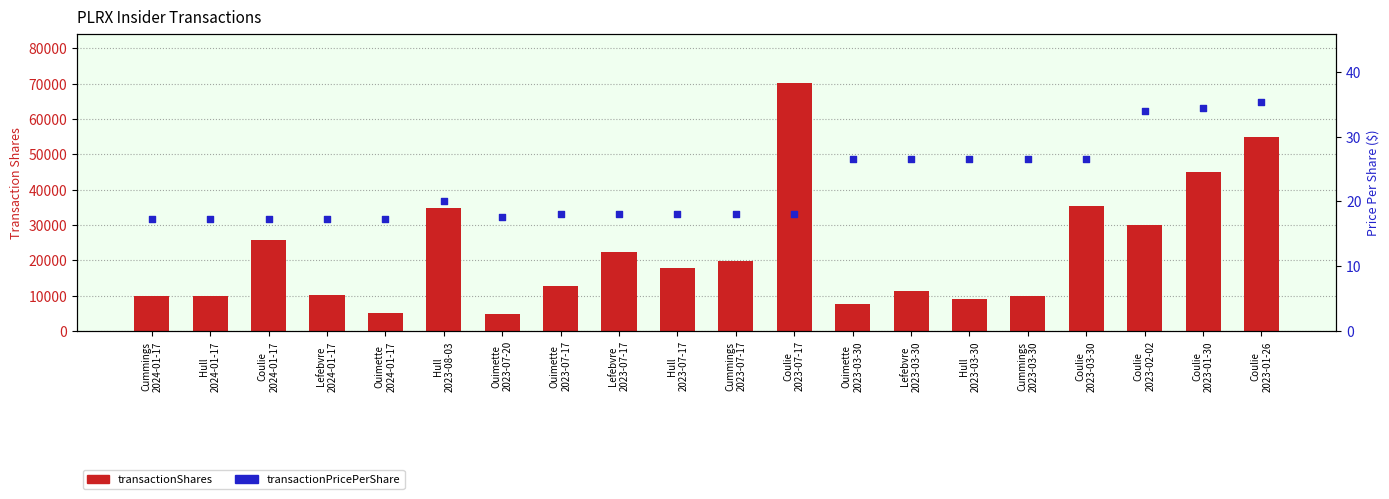

At which category is the sum across all series the highest?

Coulie
2023-07-17